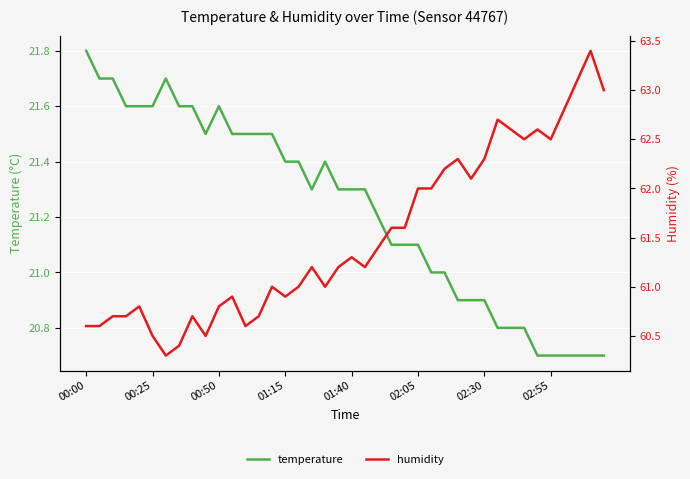

What is the sum of the temperature values at 28 and 32?

41.7